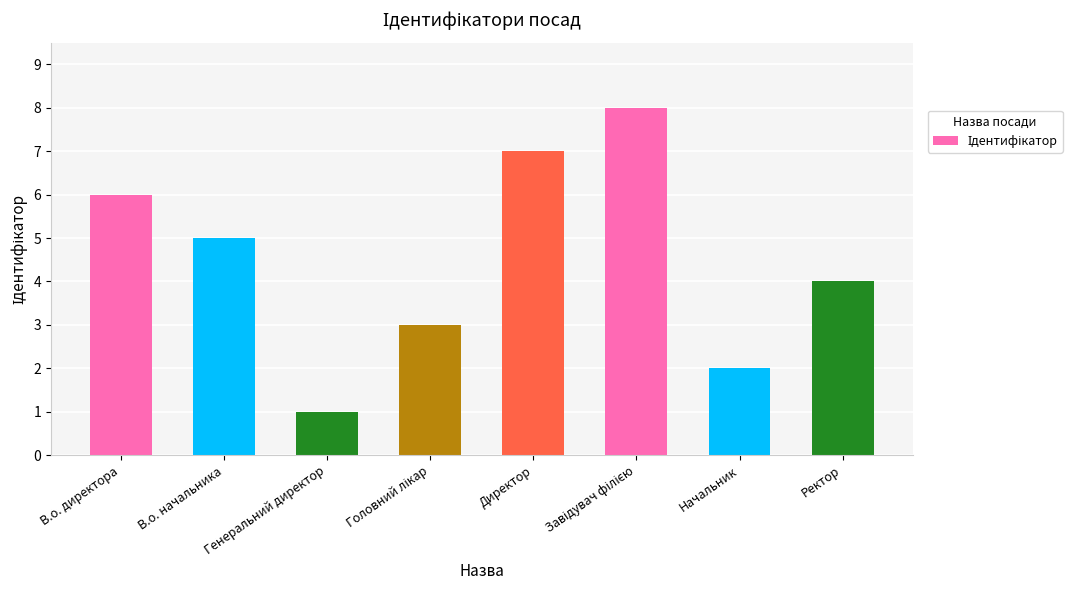

How many data points are less than 5?

4